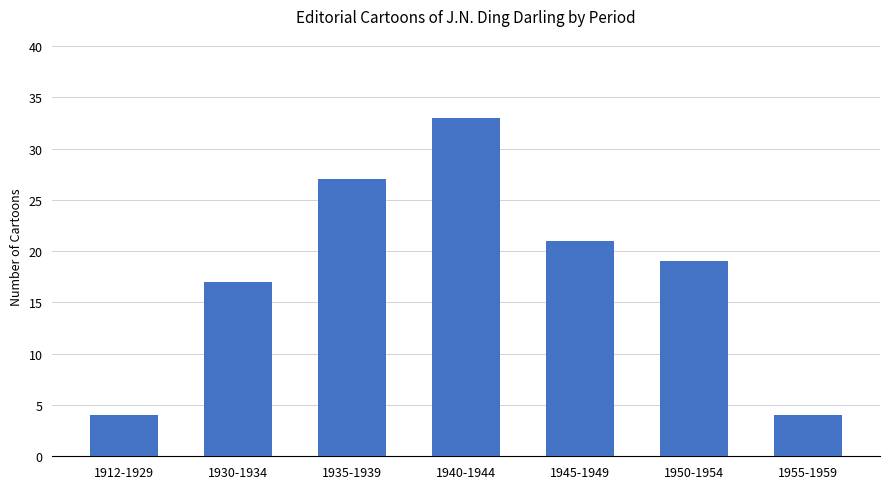

The value at 1912-1929 is 7. True or false?

False